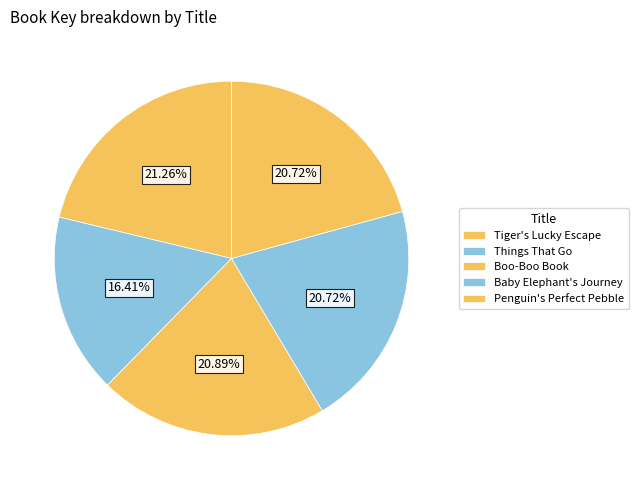

What is the change in value from Boo-Boo Book to Penguin's Perfect Pebble?

-1787201